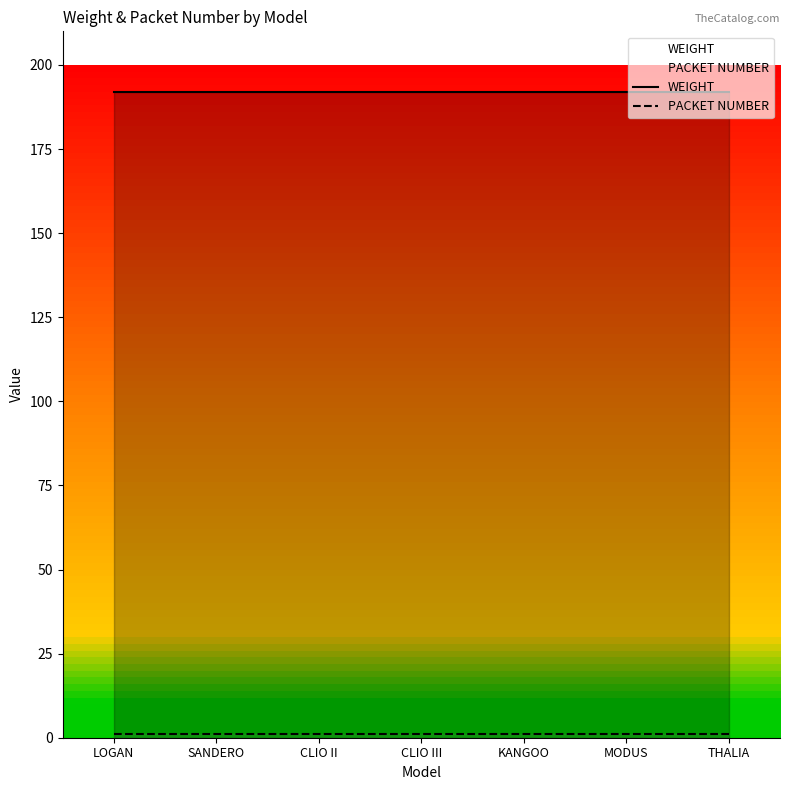

What position from the left is THALIA?

7